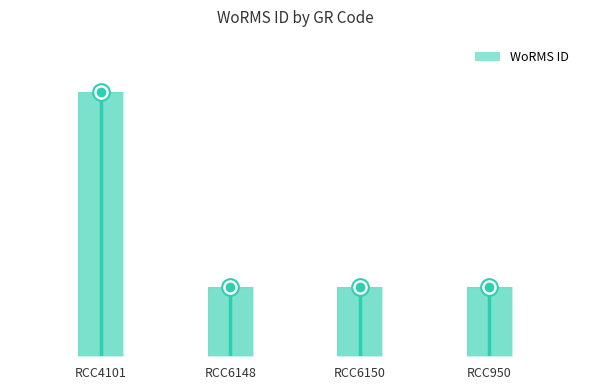

What is the label of the 1st bar from the right?

RCC950